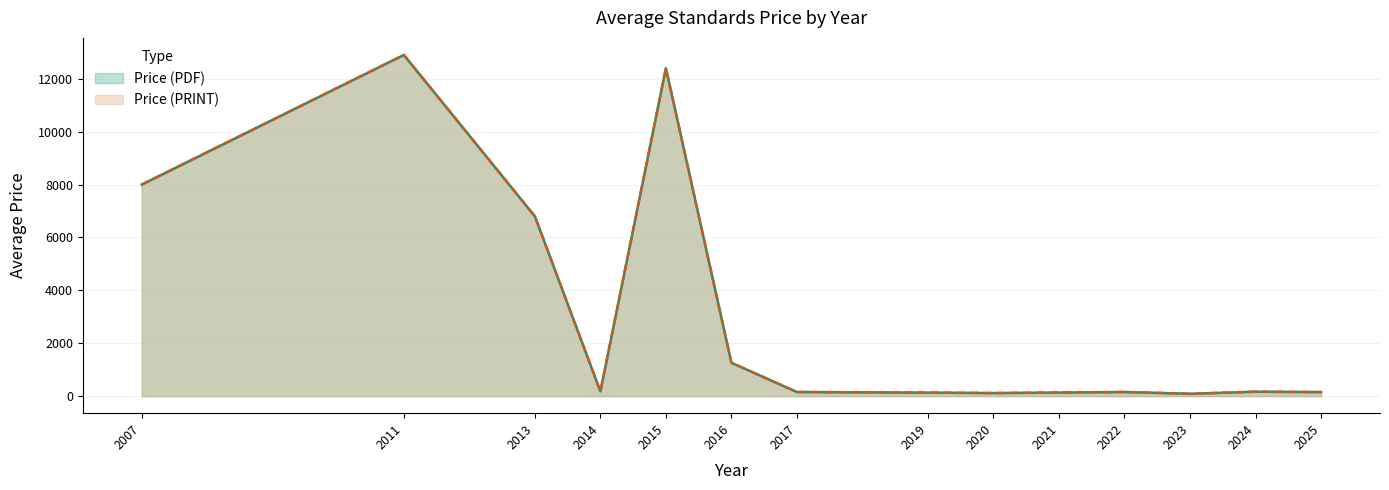

Does the chart have visible grid lines?

Yes